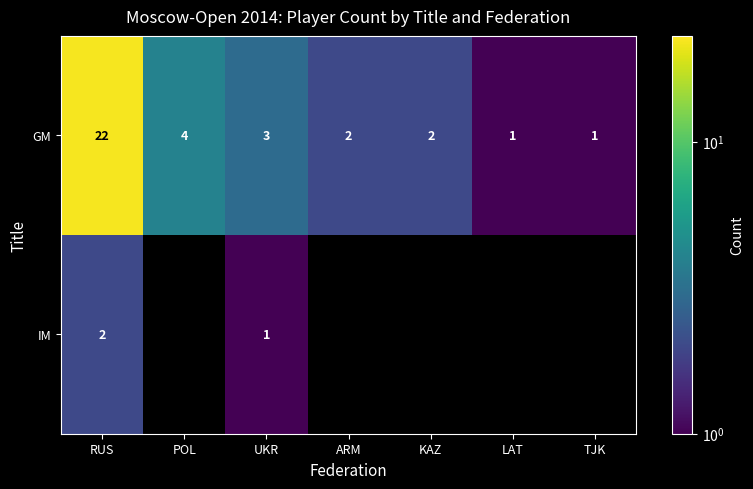

Read the GM value at POL, to the nearest 5.

5